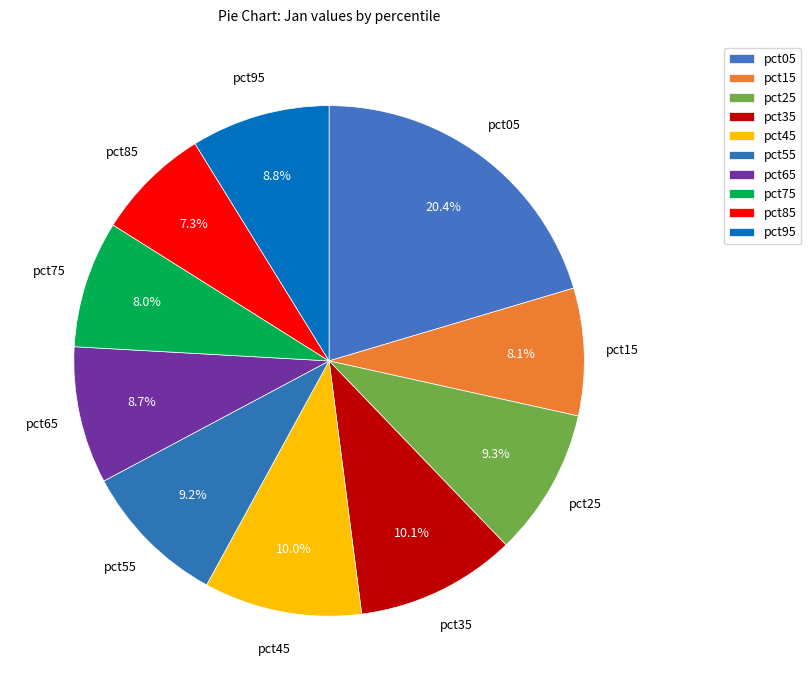

Combined, what portion of the pie is pct55 and pct45?

19.2%